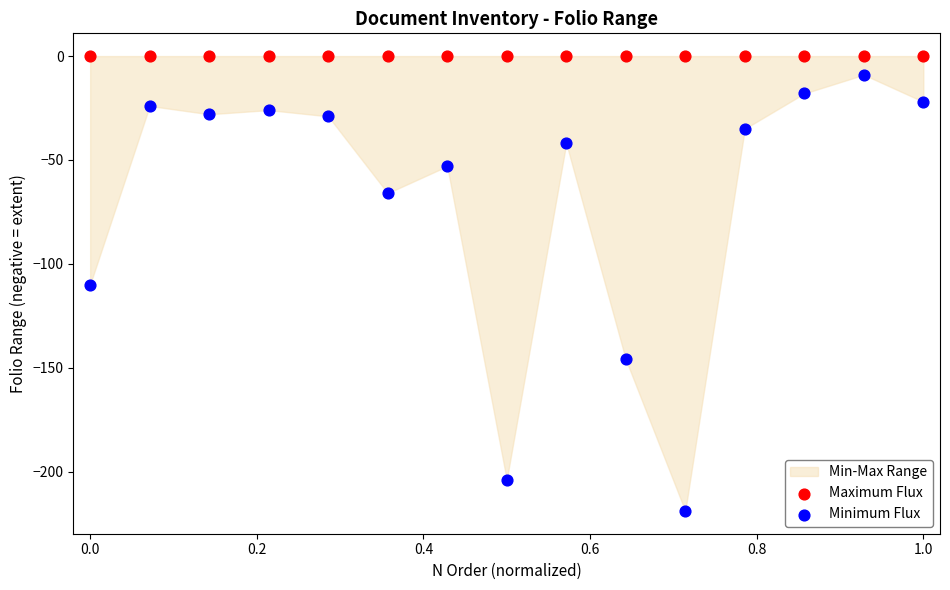

In the Minimum Flux series, what Y value is closest to -114?

-110